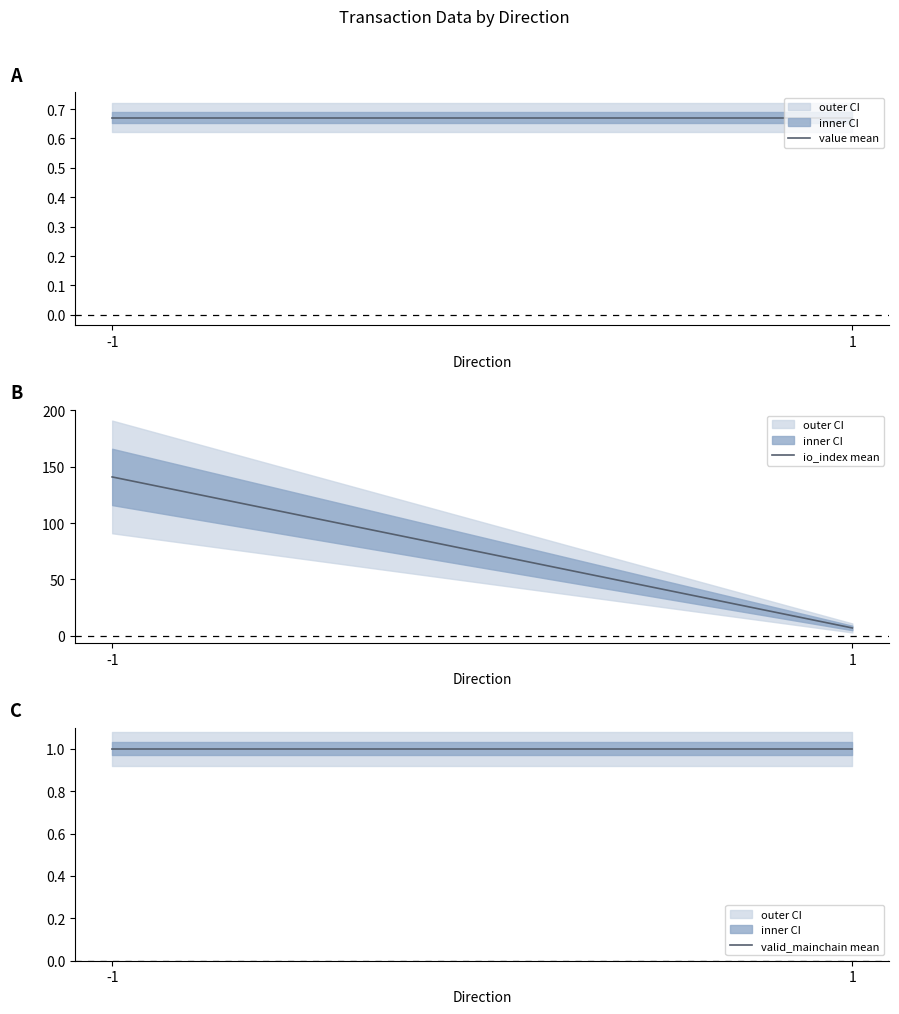

Reading left to right, list all the values displayed in this chart.

value mean: 0.7	0.7
io_index mean: 141.0	7.0
valid_mainchain mean: 1.0	1.0